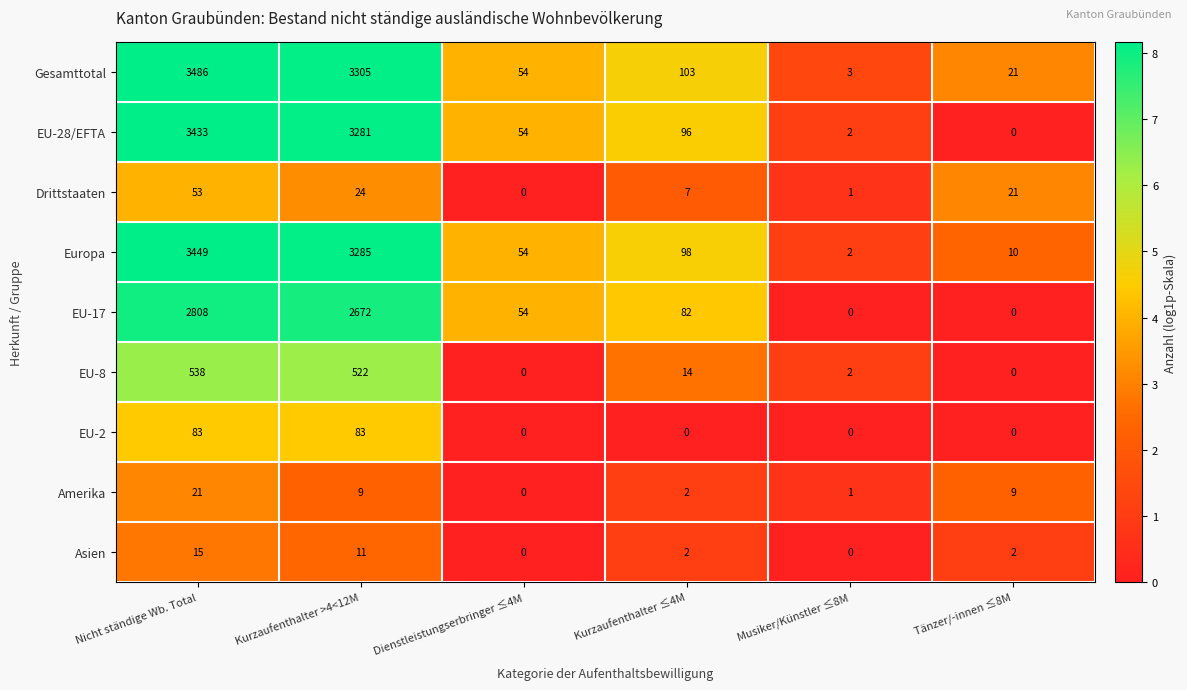

Is it true that EU-28/EFTA equals 4624 at Kurzaufenthalter >4<12M?

False